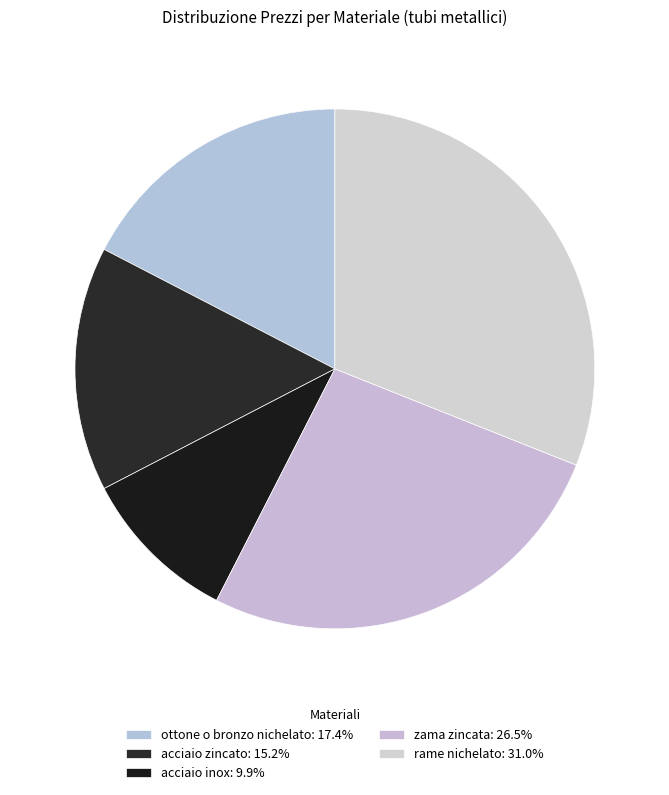

What is the ratio of the value at zama zincata to the value at acciaio inox?

2.7